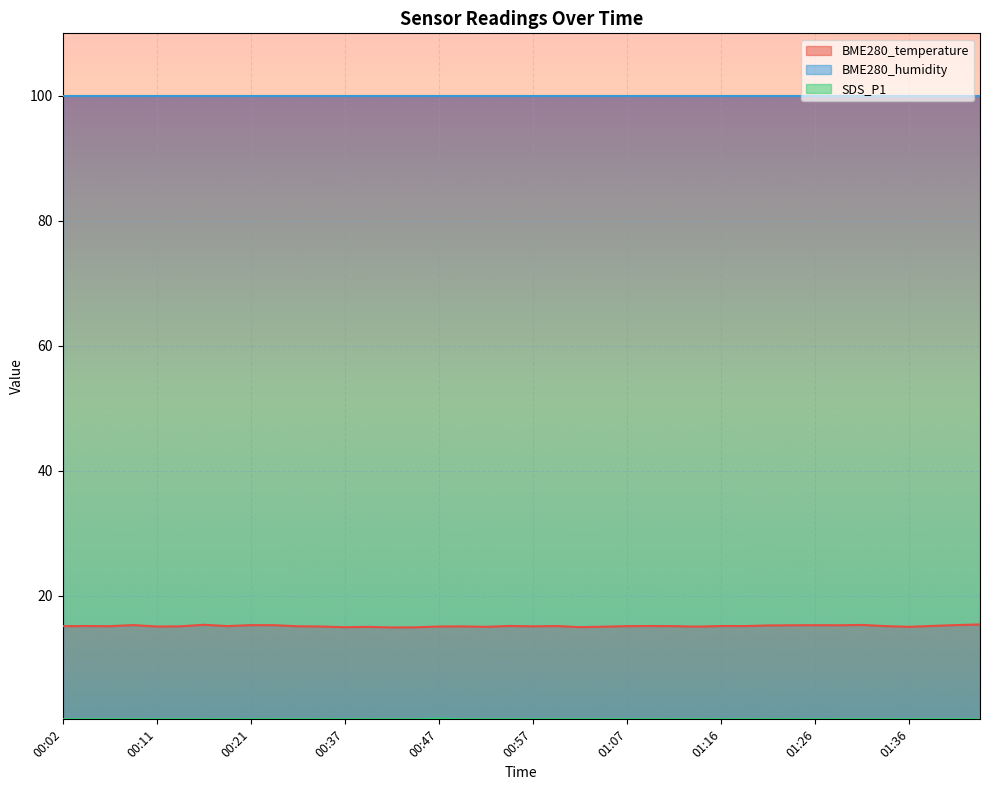

What is the highest value of the BME280_temperature series?

15.4